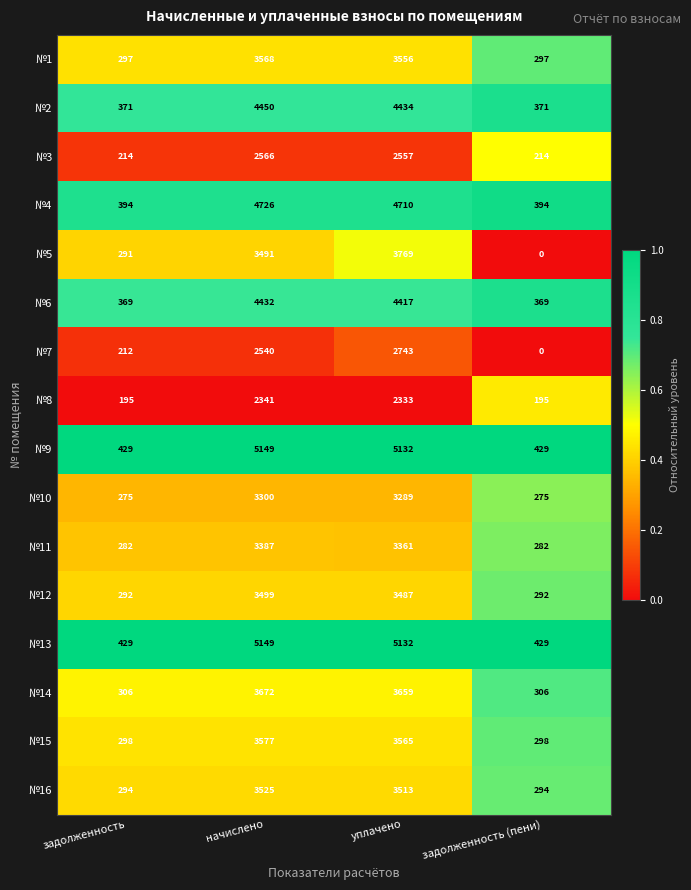

At which category is the sum across all series the highest?

уплачено